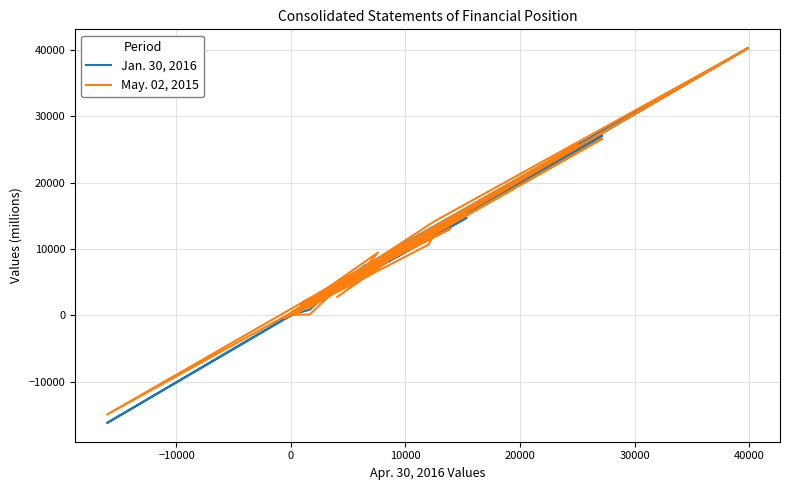

Is it true that May. 02, 2015 equals 296 at 22?

False